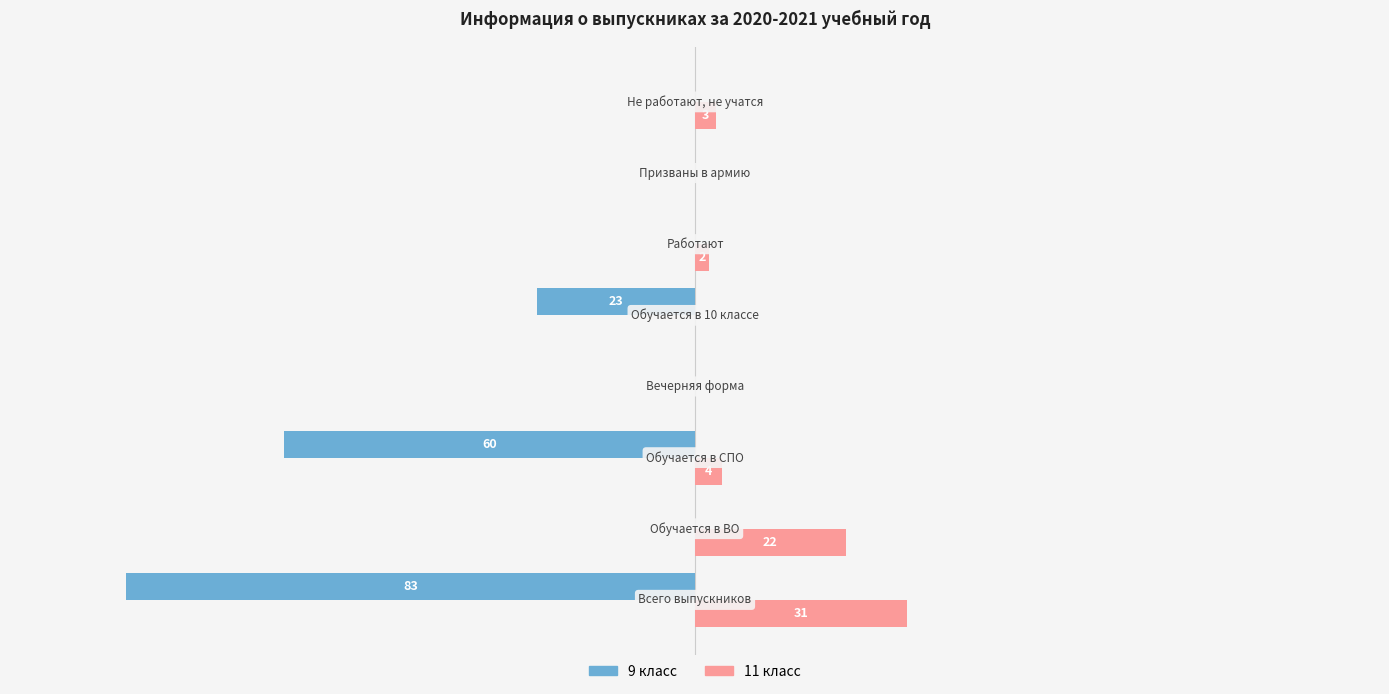

Which series has the largest total across all categories?

11 класс